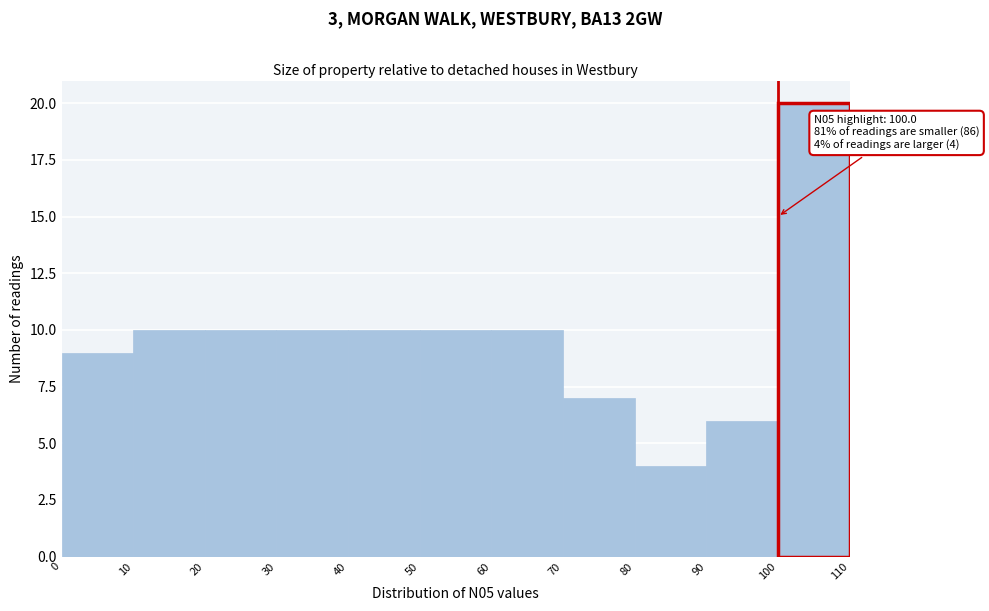

Over which range of the x-axis is the bar tallest?

100 to 110